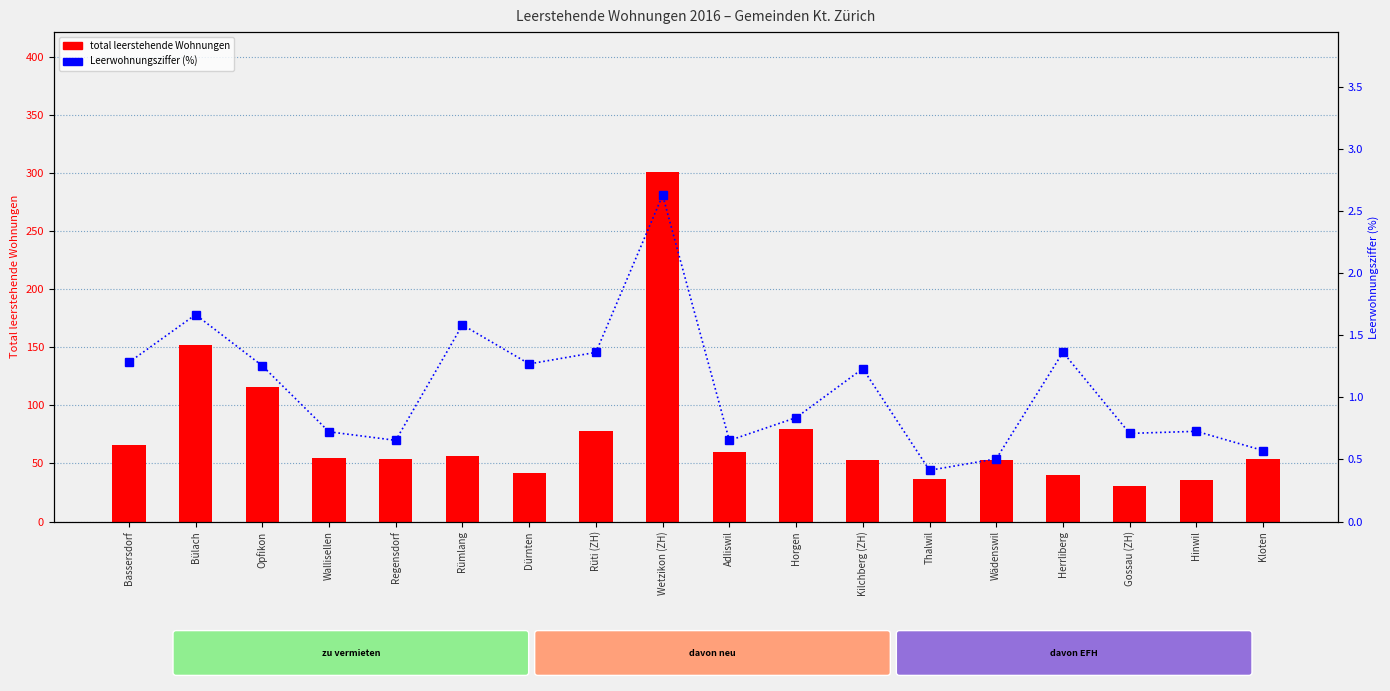

At which label is total vacancies closest to 166?

Bülach